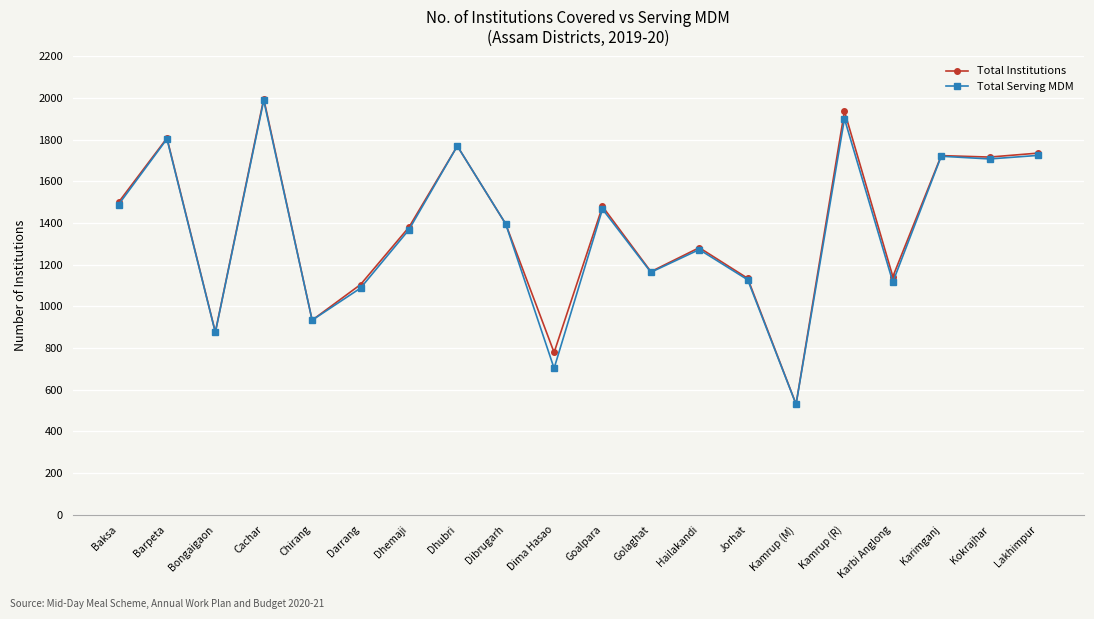

At which category is the sum across all series the highest?

Cachar